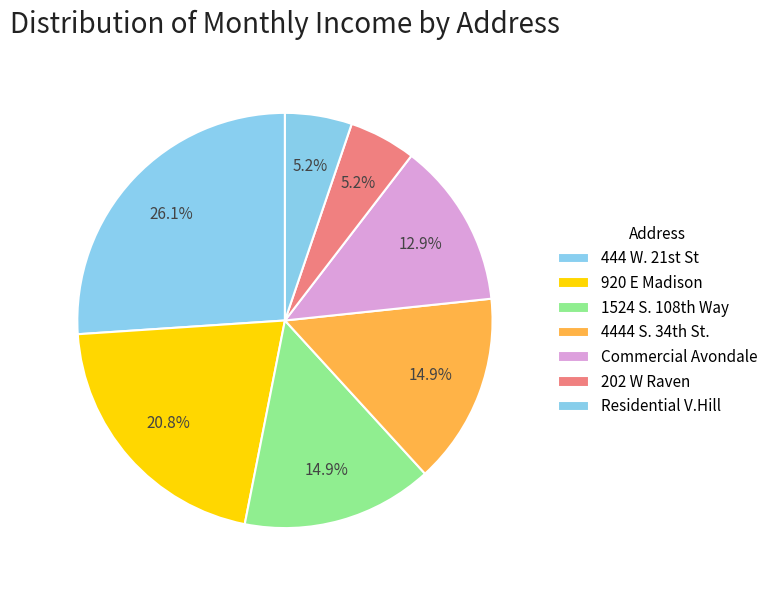

Approximately how many times larger is the value at 920 E Madison compared to Commercial Avondale?

1.6